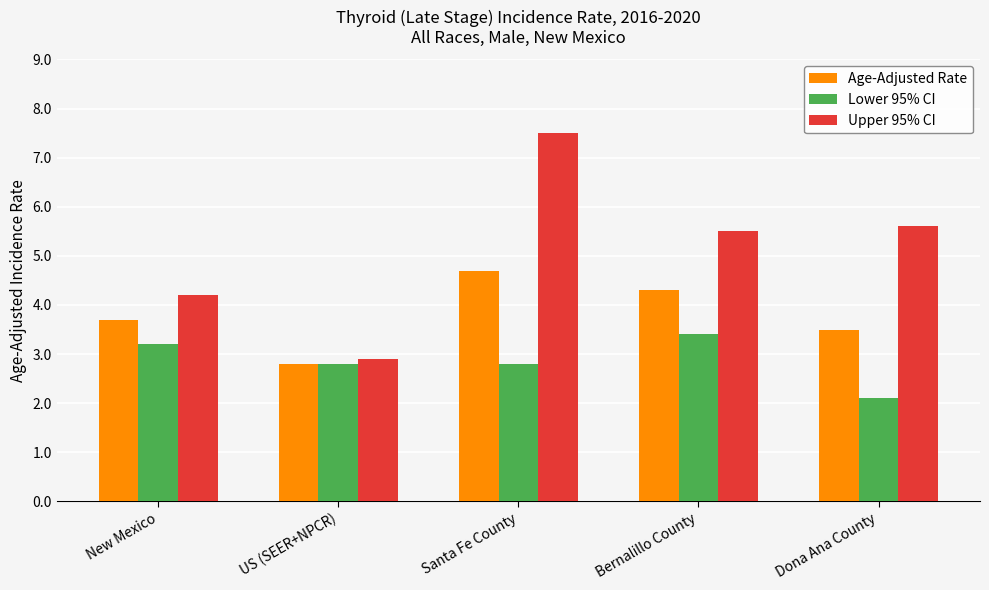

What is the average value of the Age-Adjusted Rate series?

3.8